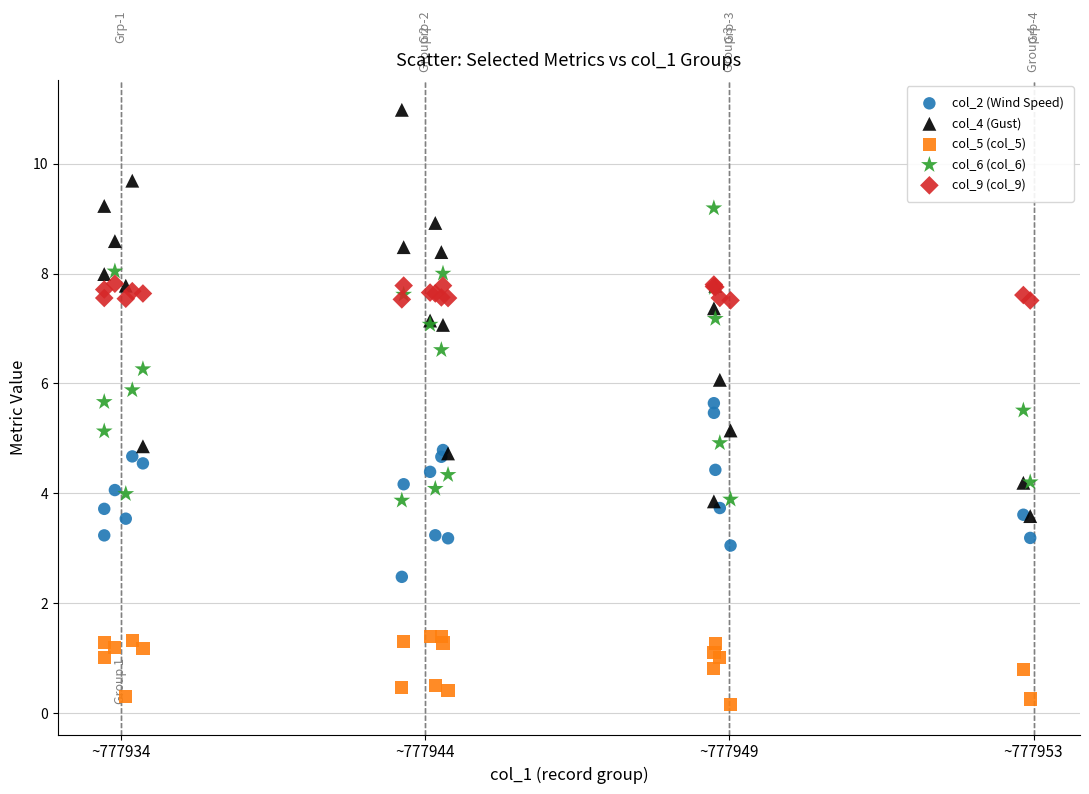

Which series contains the lowest Y value?

col_5 (col_5)